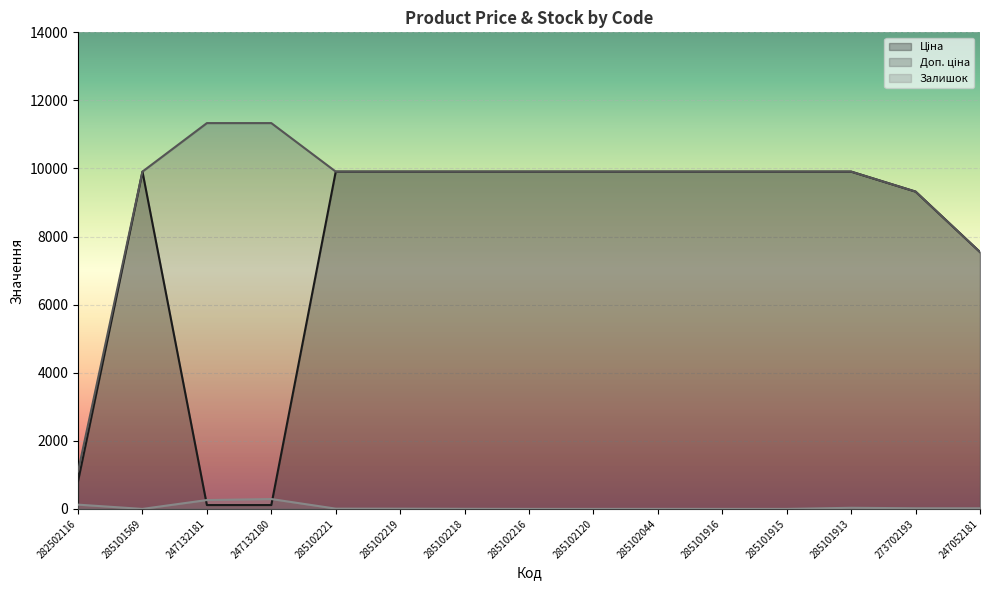

What is the value of the Доп. ціна point at the 4th from the left?

11334.0